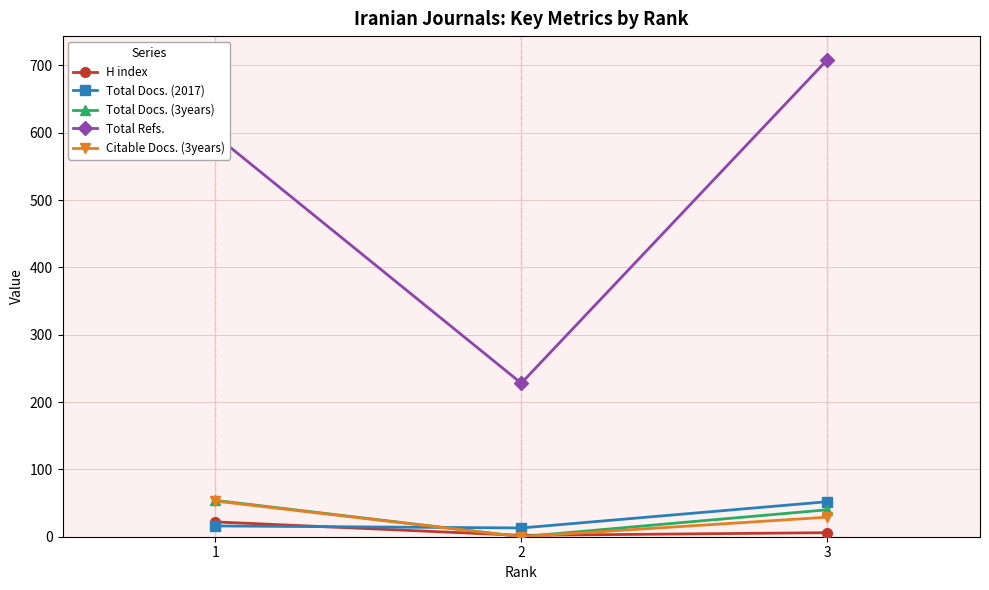

What is the spread (max minus min) of values at 2?

228